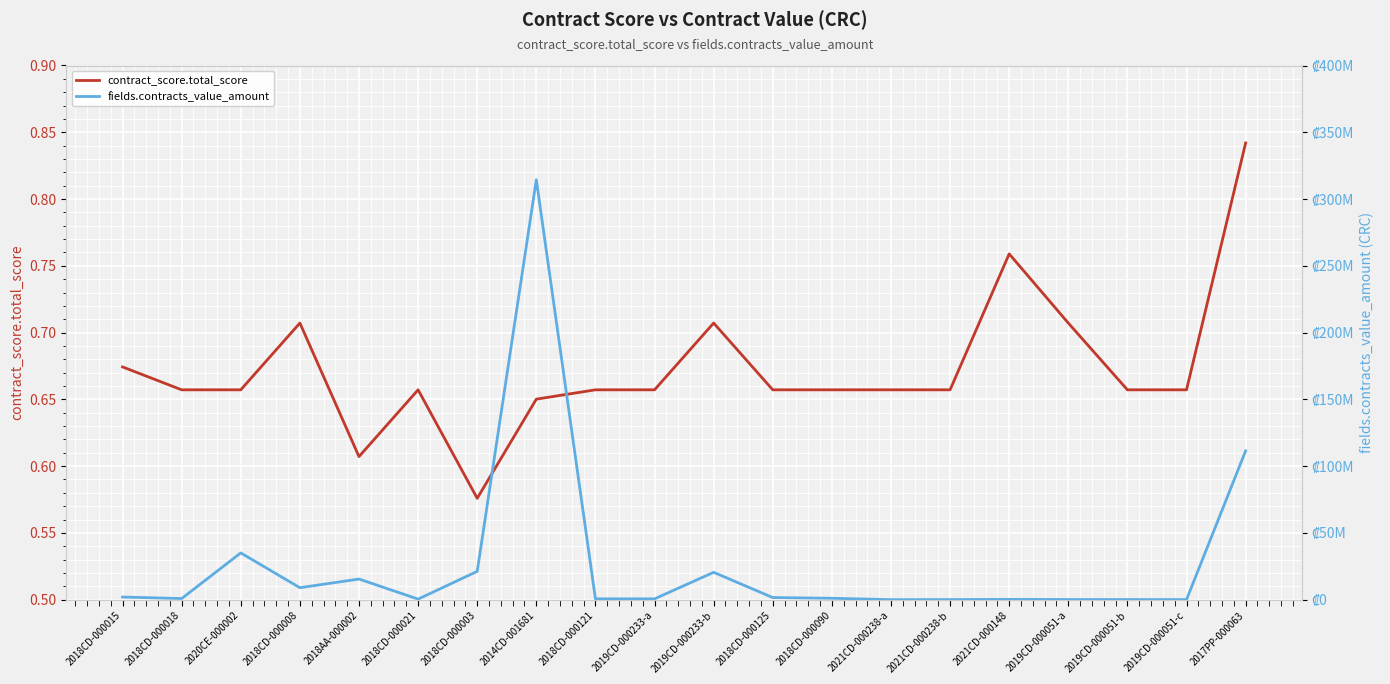

True or false: contract_score.total_score and fields.contracts_value_amount intersect in this chart.

False